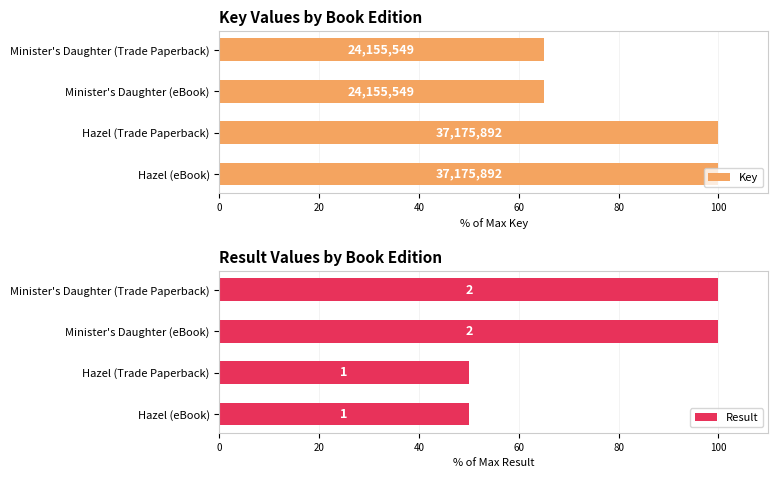

How many values in the Result series are below 100?

2